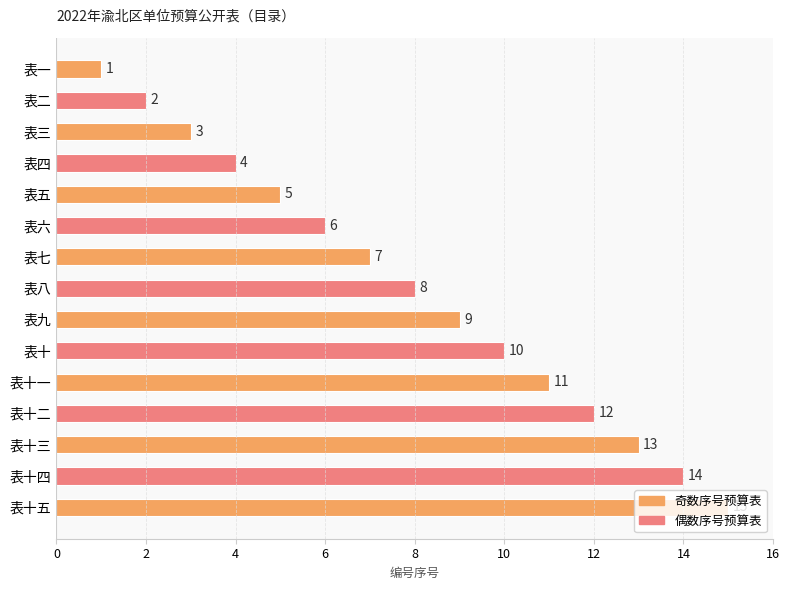

Count the number of data series in this chart.

1